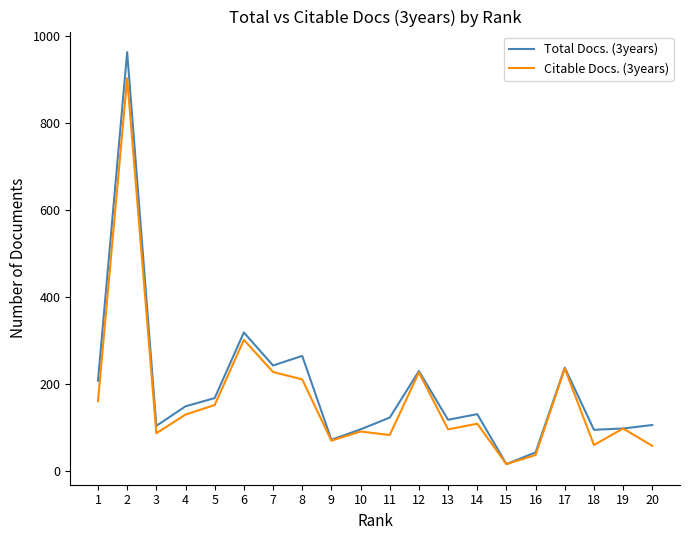

Rank the series at 14 from lowest to highest value.

Citable Docs. (3years), Total Docs. (3years)